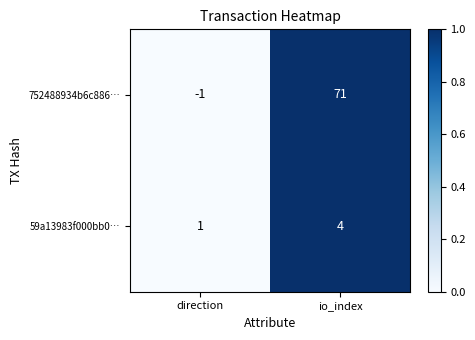

Rank the series by their average value, from lowest to highest.

59a13983f000bb0…, 752488934b6c886…